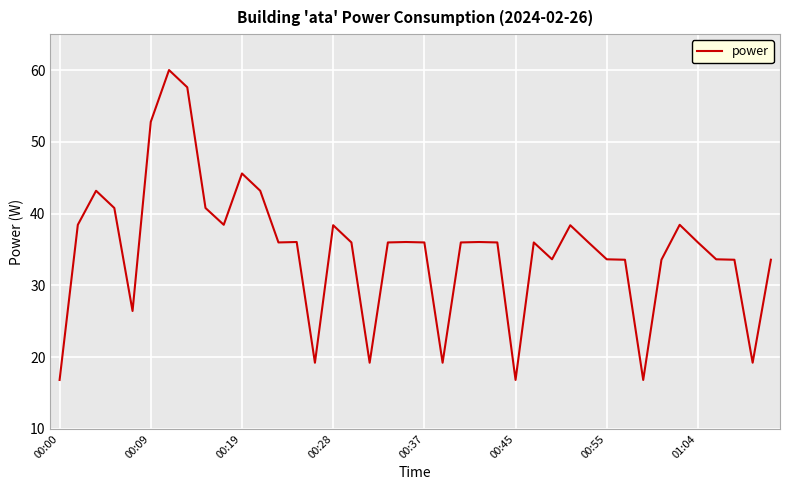

What is the sum of all values?

1396.9